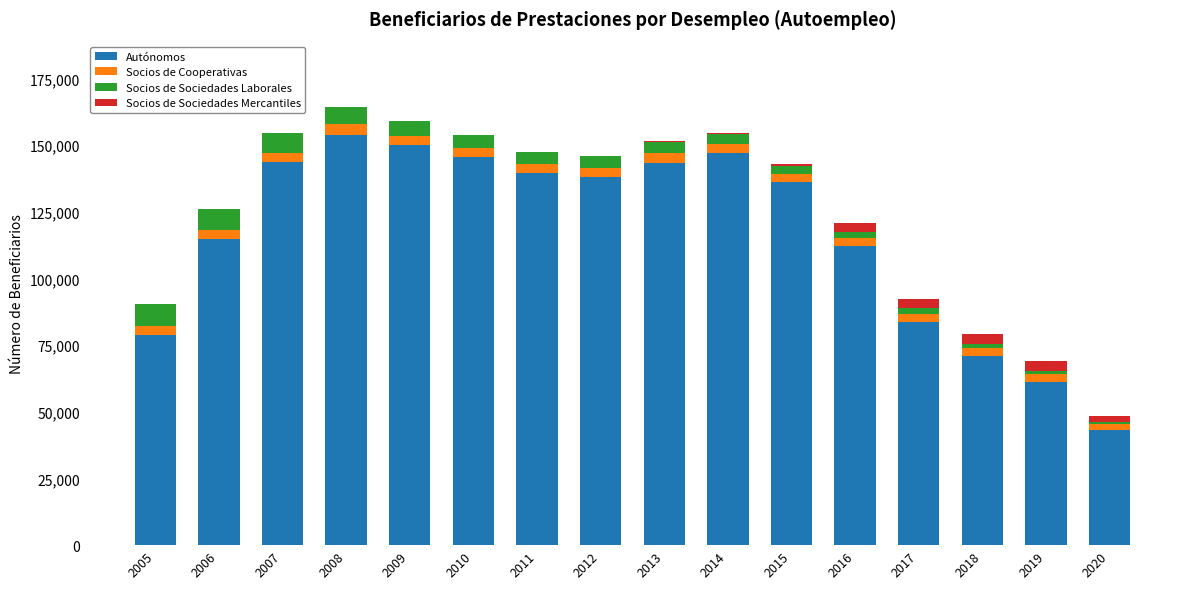

How many categories are shown in the chart?

16